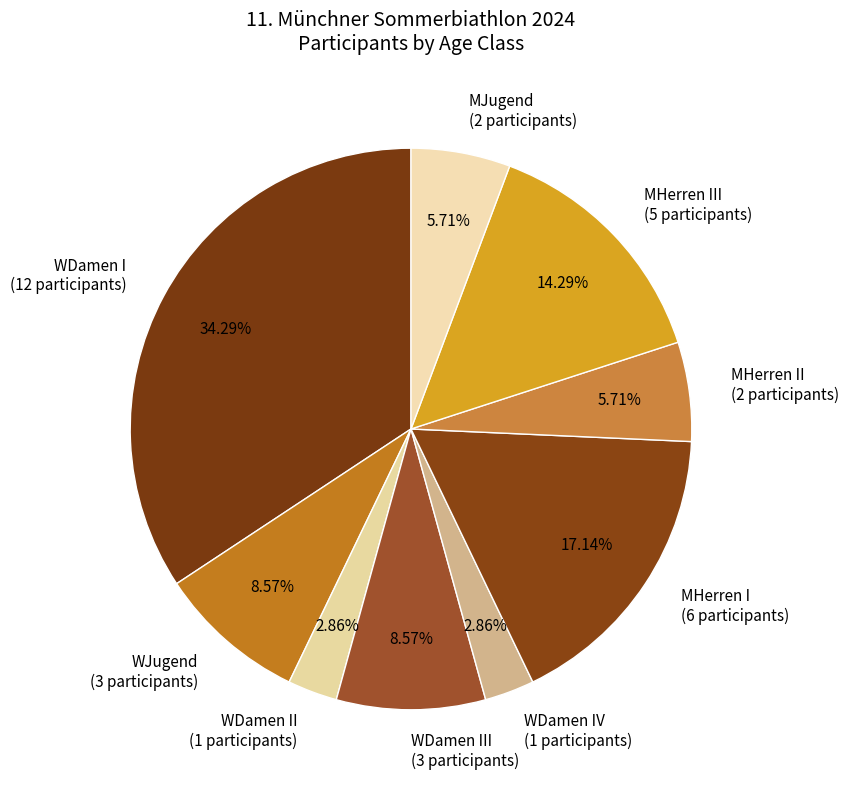

Count the number of slices in the pie.

9